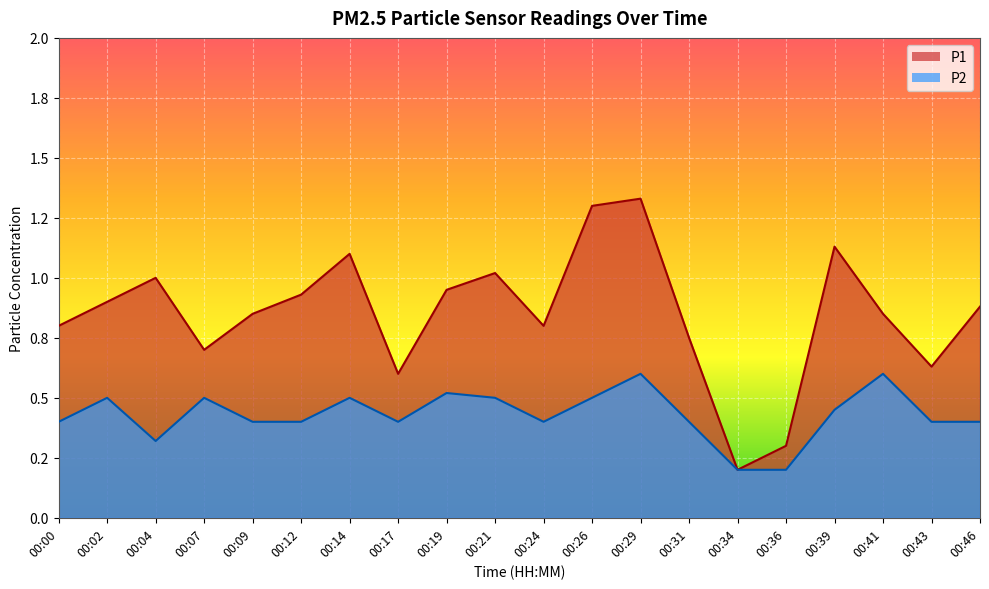

Rank the categories by P2 value from highest to lowest.

00:29, 00:41, 00:19, 00:02, 00:07, 00:14, 00:21, 00:26, 00:39, 00:00, 00:09, 00:12, 00:17, 00:24, 00:31, 00:43, 00:46, 00:04, 00:34, 00:36